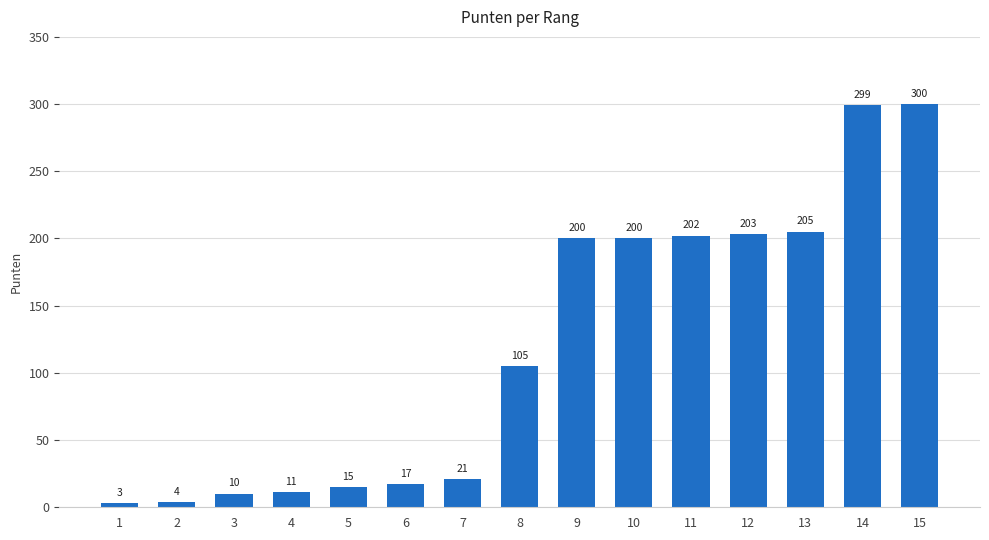

What is the value of the 3rd bar from the left?

10